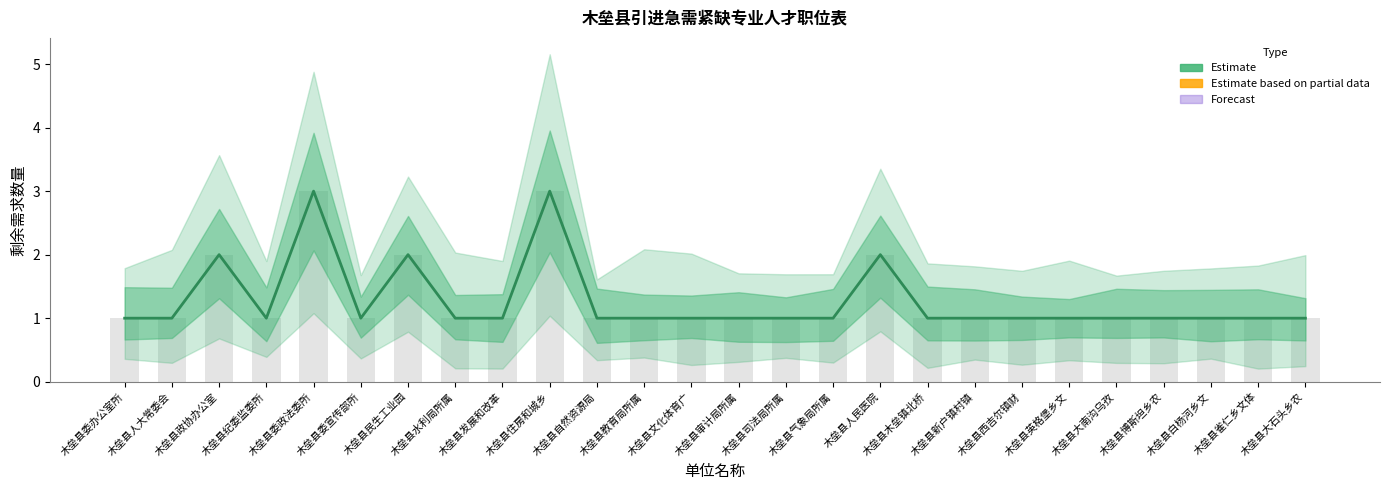

Between 木垒县人大常委会 and 木垒县住房和城乡, which is larger?

木垒县住房和城乡